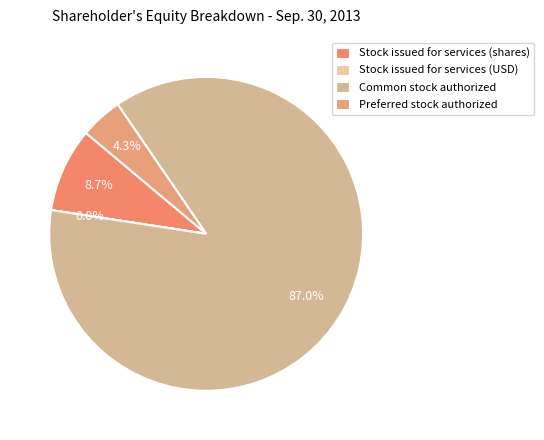

What percentage is NOT represented by Stock issued for services (shares)?

91.3%